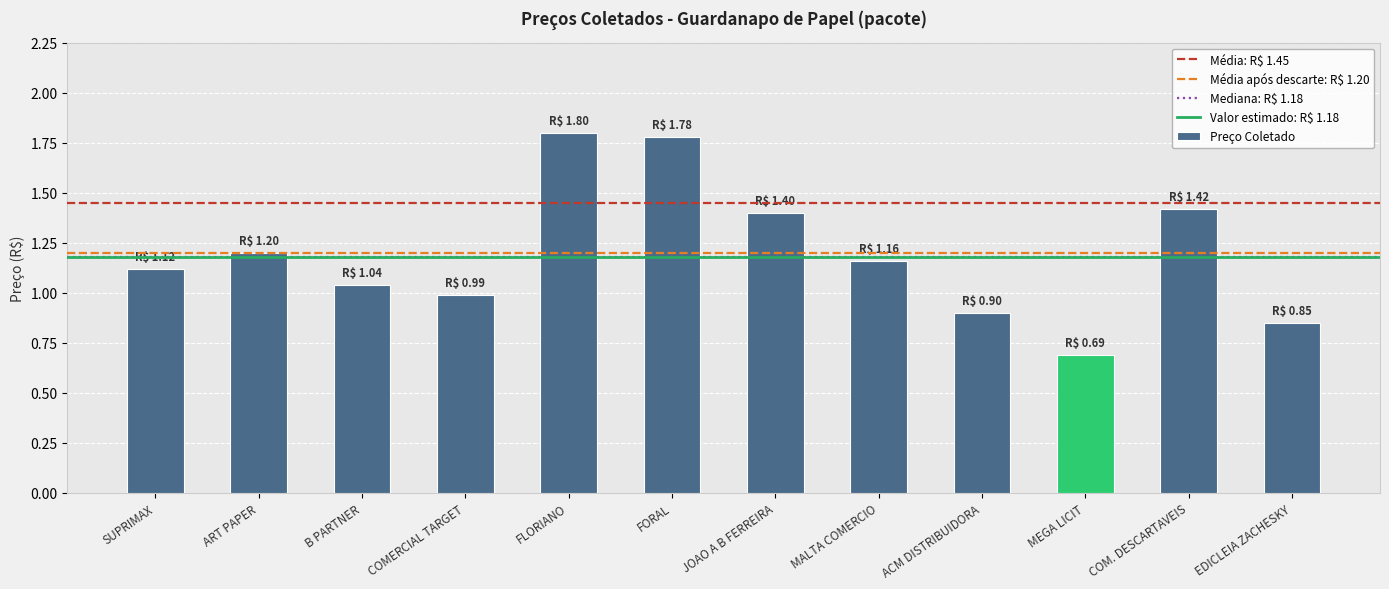

Is it true that the value at SUPRIMAX is 1.1?

True